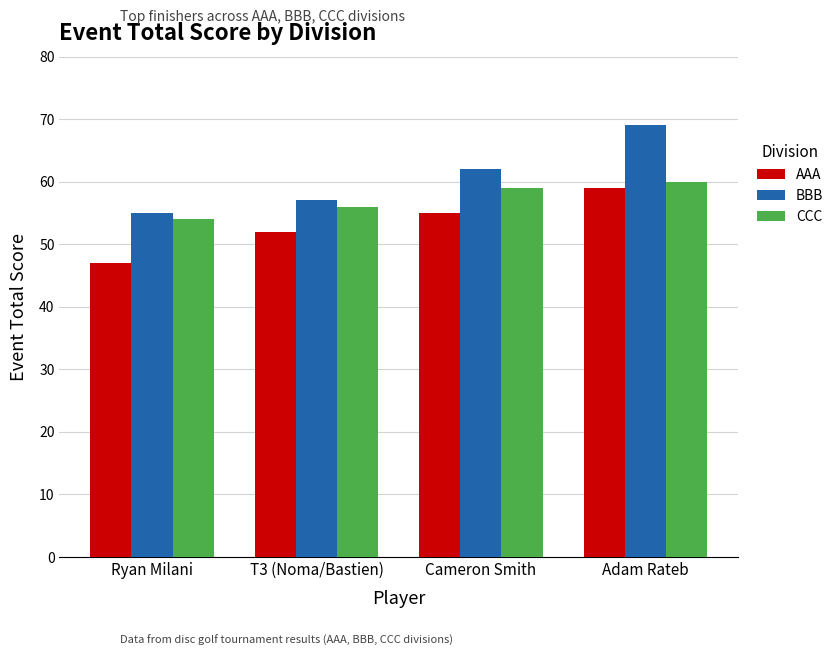

The CCC series shows 78 at Adam Rateb. True or false?

False